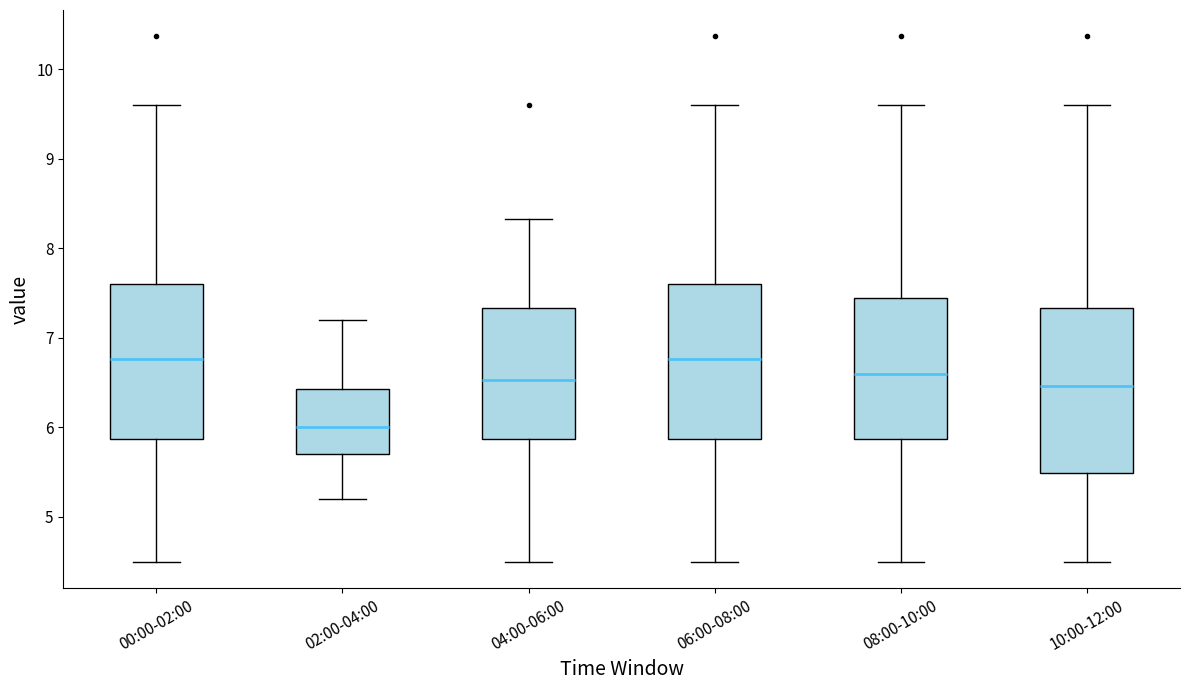

Reading left to right, transcribe this box plot: for each box, give where its median line is, the range the box spans, and where its two whiskers end, as read against the y-axis. The values are not printed on the chart, so give them approximately, as read against the axis.

00:00-02:00: median 6.8, box 5.9 to 7.6, whiskers 4.5 to 9.6
02:00-04:00: median 6.0, box 5.7 to 6.4, whiskers 5.2 to 7.2
04:00-06:00: median 6.5, box 5.9 to 7.3, whiskers 4.5 to 8.3
06:00-08:00: median 6.8, box 5.9 to 7.6, whiskers 4.5 to 9.6
08:00-10:00: median 6.6, box 5.9 to 7.5, whiskers 4.5 to 9.6
10:00-12:00: median 6.5, box 5.5 to 7.3, whiskers 4.5 to 9.6